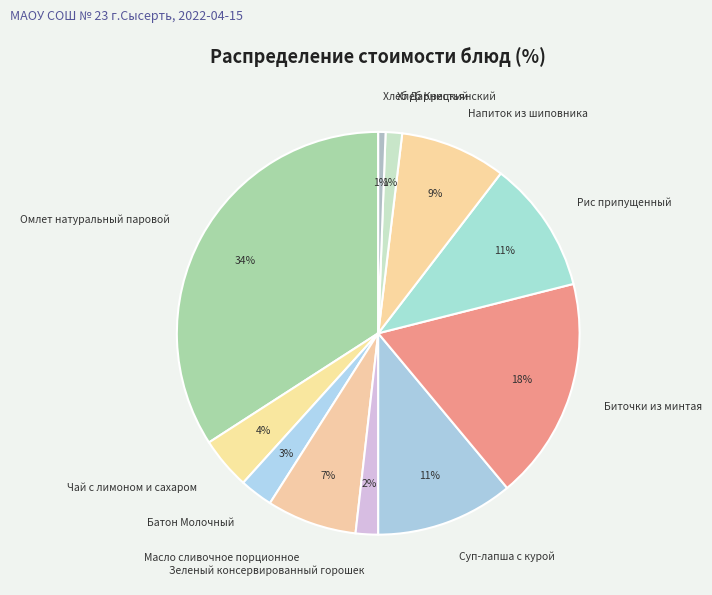

Between Масло сливочное порционное and Батон Молочный, which is larger?

Масло сливочное порционное